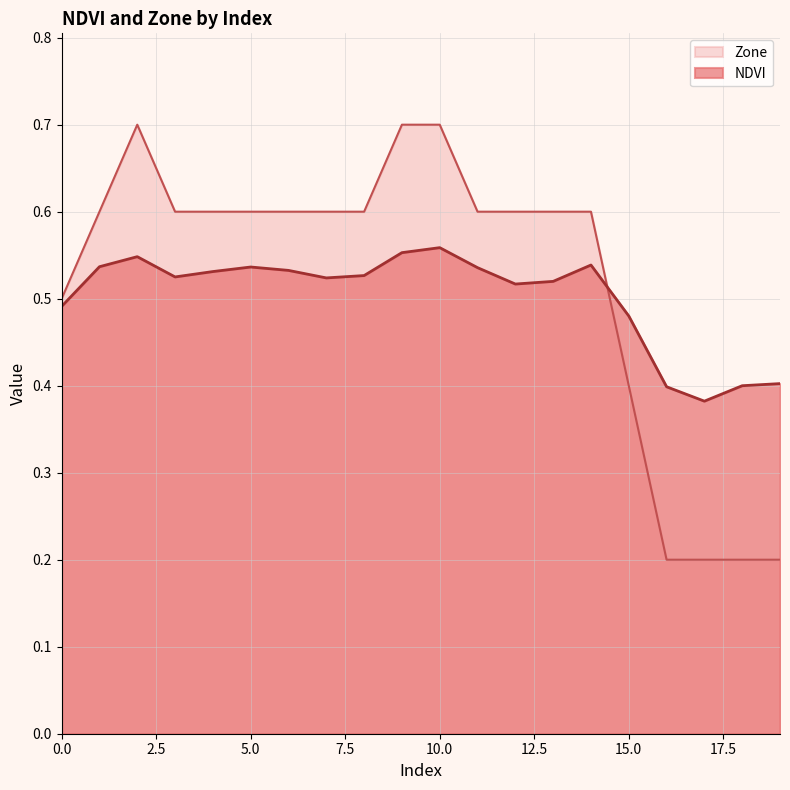

At which label is NDVI closest to 0?

17